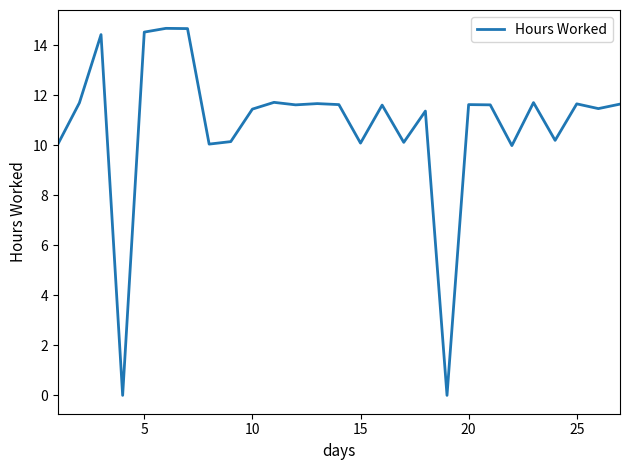

What is the difference between the maximum and minimum values?

14.7